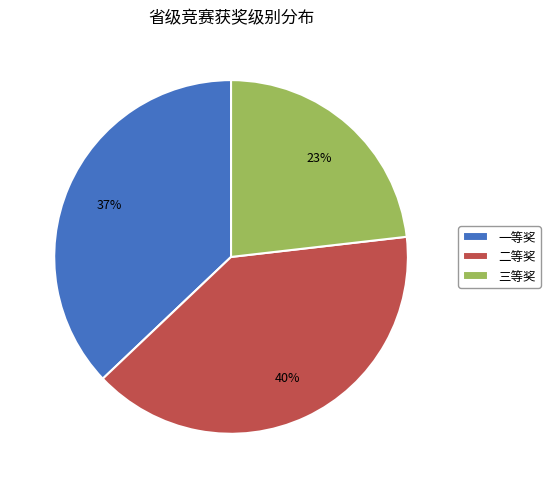

What percentage is the 二等奖 slice, to the nearest percent?

40%